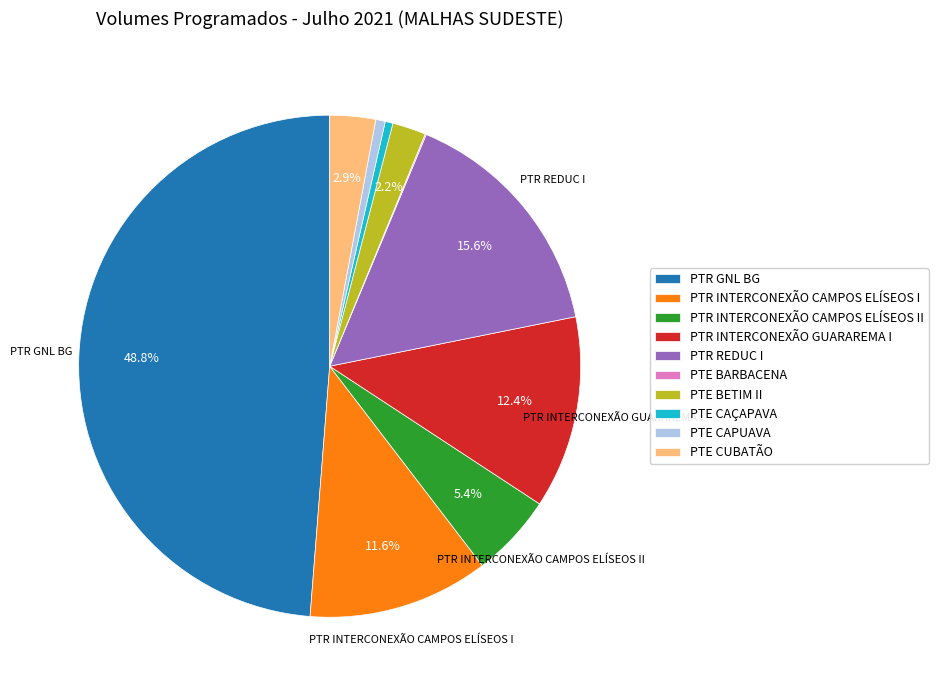

Which slice is the largest?

PTR GNL BG